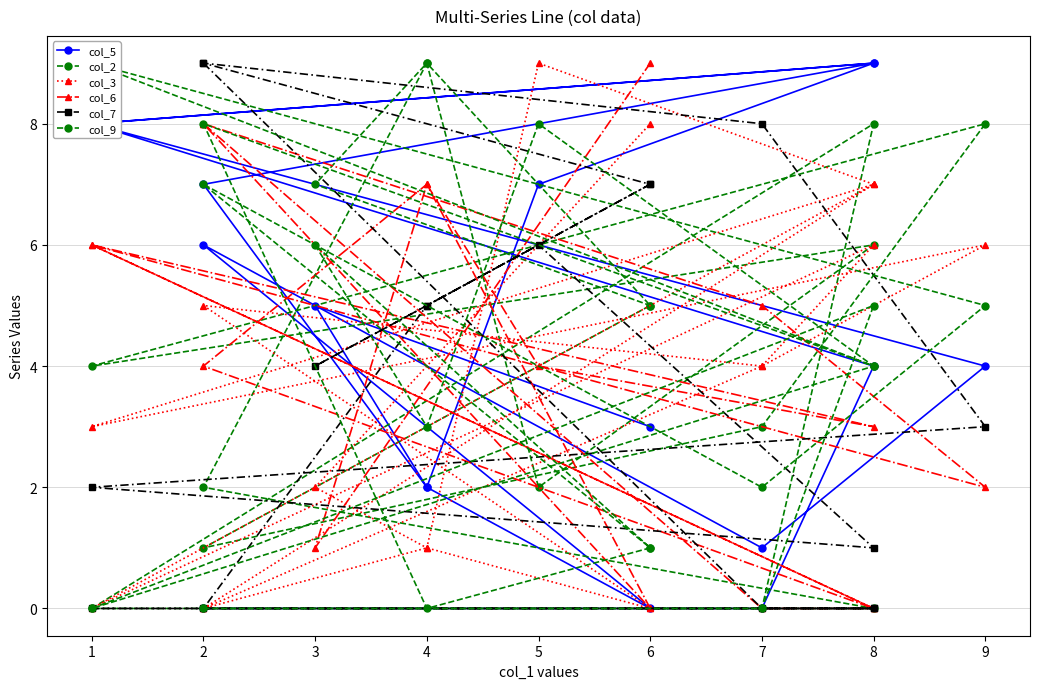

True or false: col_5 has a value of 2 at 9.

False